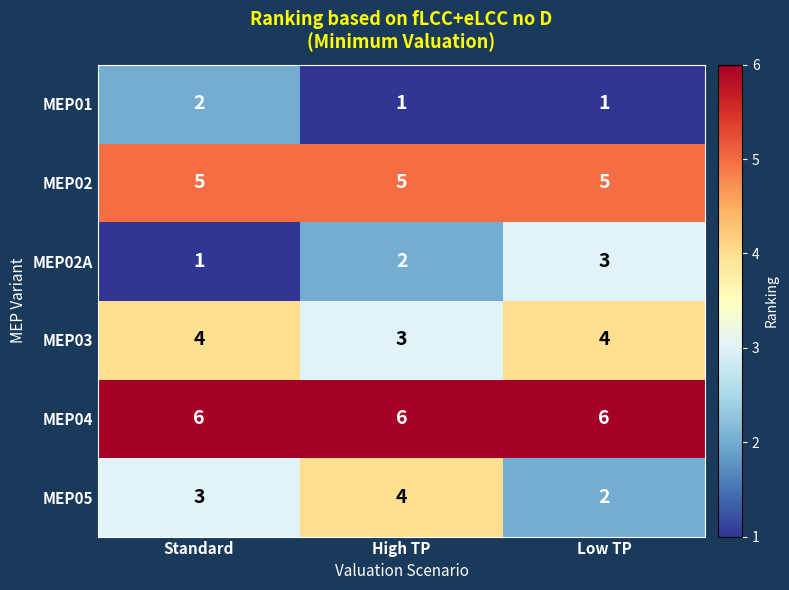

How many distinct data groups are displayed?

6